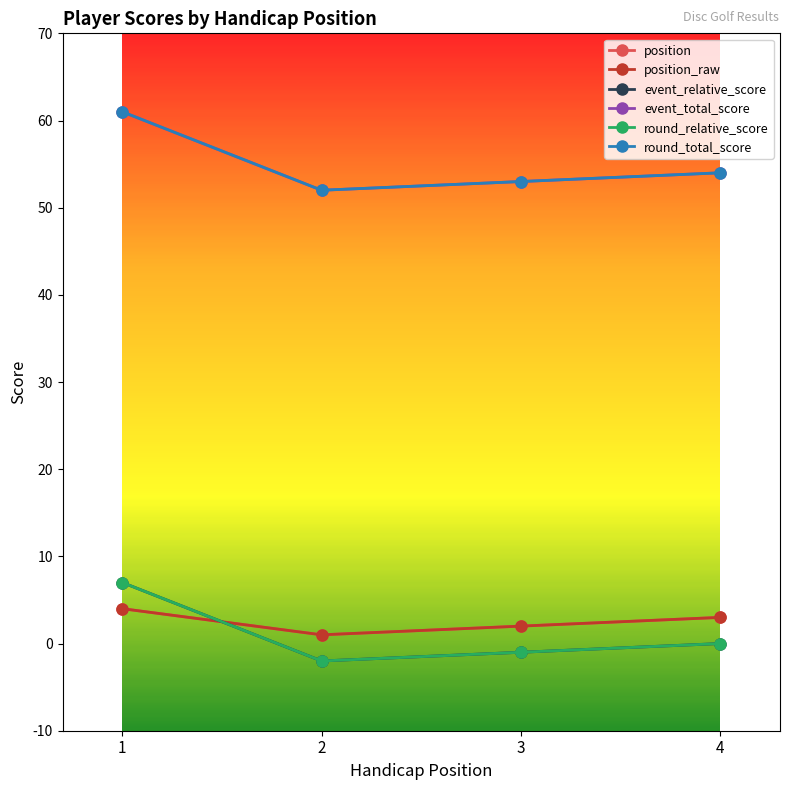

What is the highest value of the round_total_score series?

61